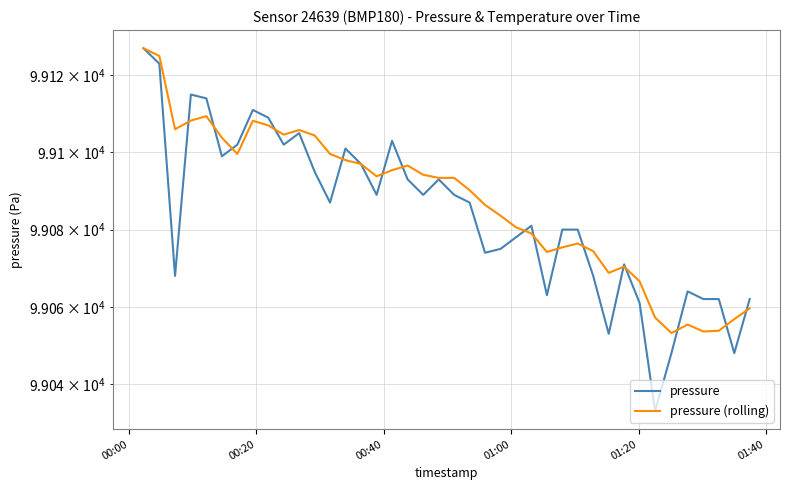

Rank the series by their average value, from highest to lowest.

pressure (rolling), pressure